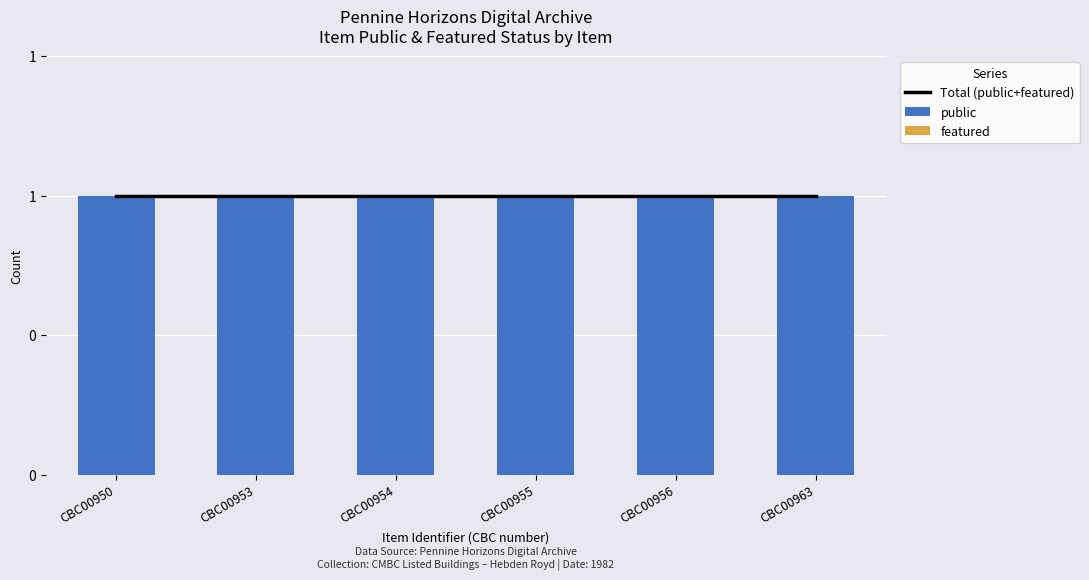

Is the value of Total (public+featured) at CBC00963 greater than the value of public at CBC00954?

No